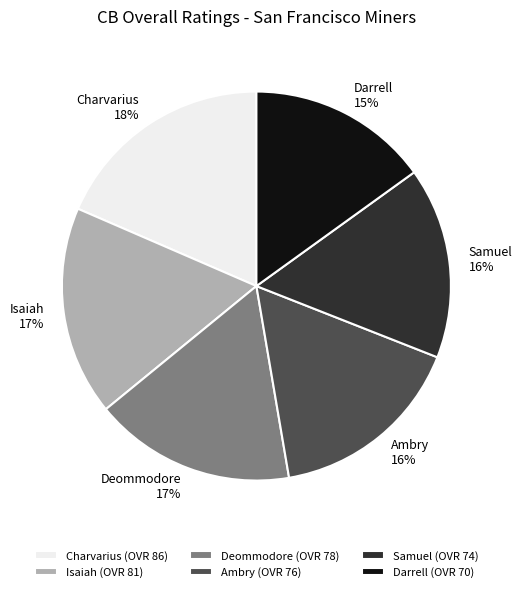

Do Charvarius and Darrell together represent more than half of the pie?

No